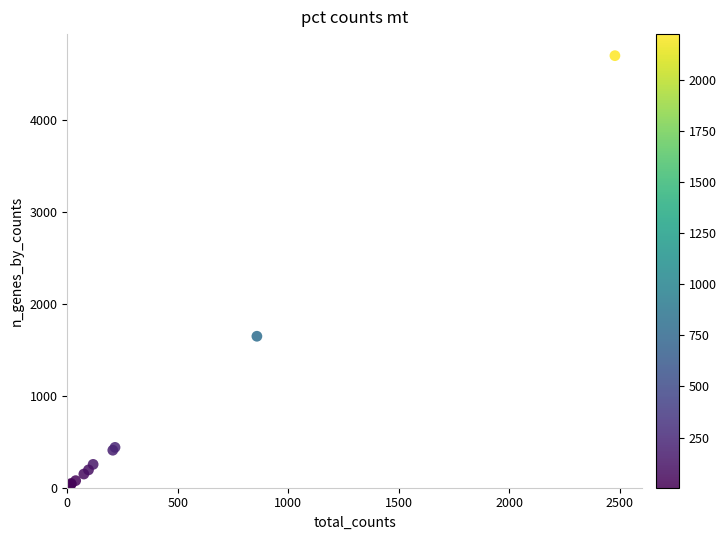

What Y value in the scatter plot is closest to 2356?

1648